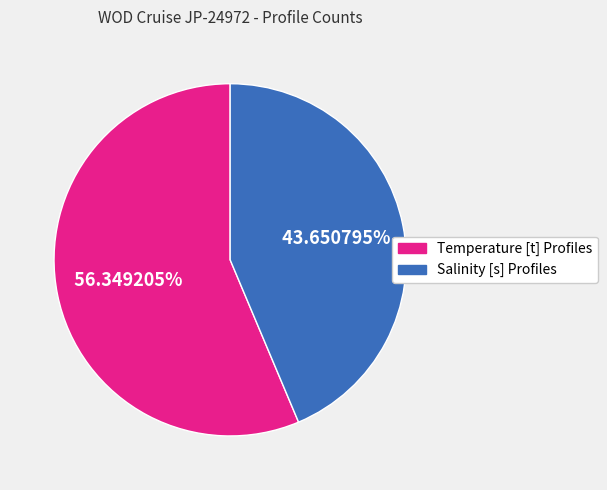

To the nearest percent, what portion does Salinity [s] Profiles represent?

44%